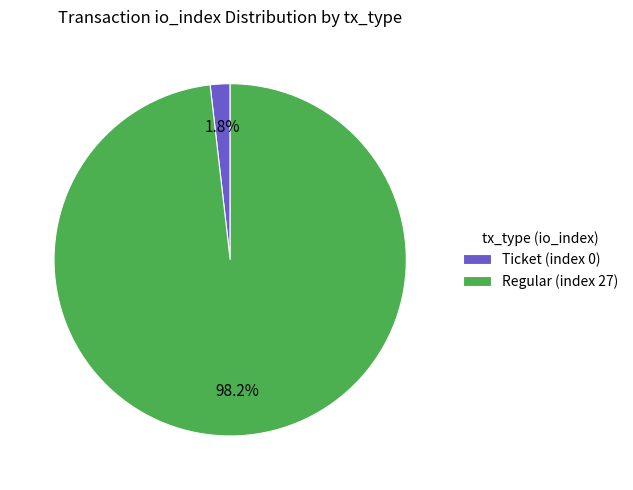

What is the smallest slice in the pie chart?

Ticket (index 0)